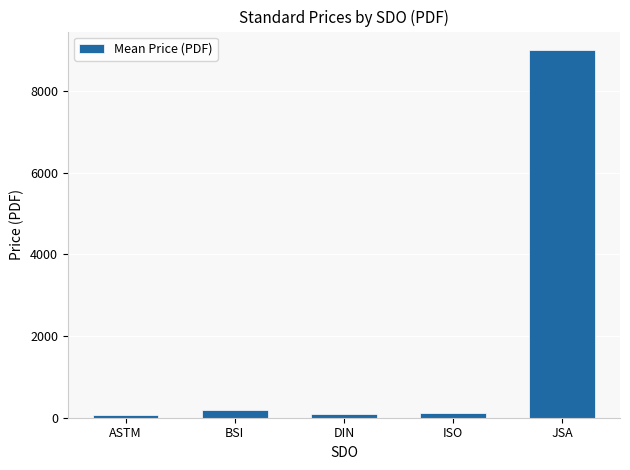

At which category does the chart reach its peak across all series?

JSA